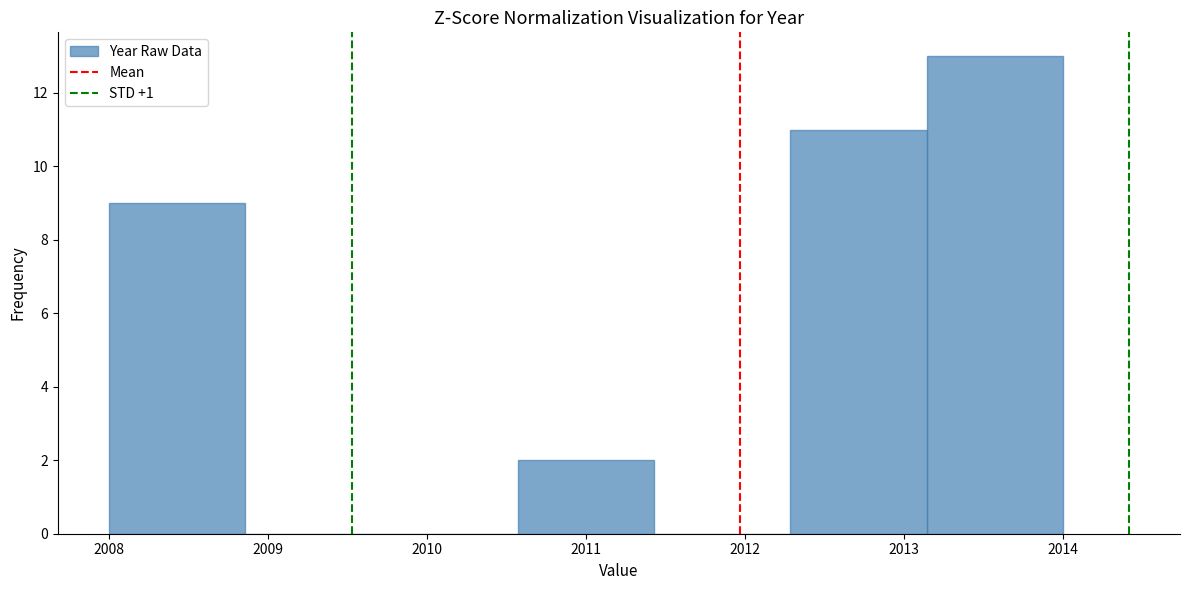

Reading left to right, list every bar in this chart as the range it spans on the x-axis followed by its height. Neither the bar edges nor the heights are printed on the chart, so give them approximately, as read against the axes.

2008.0 to 2008.9: 9
2008.9 to 2009.7: 0
2009.7 to 2010.6: 0
2010.6 to 2011.4: 2
2011.4 to 2012.3: 0
2012.3 to 2013.1: 11
2013.1 to 2014.0: 13